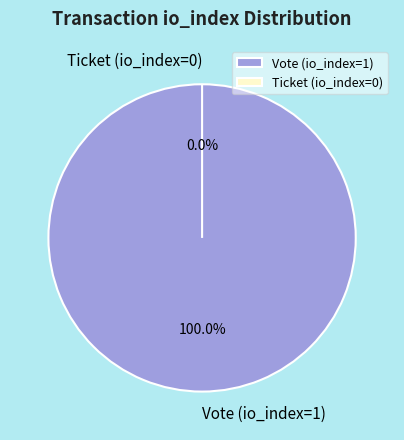

Does Ticket (io_index=0) represent more than half of the total?

No